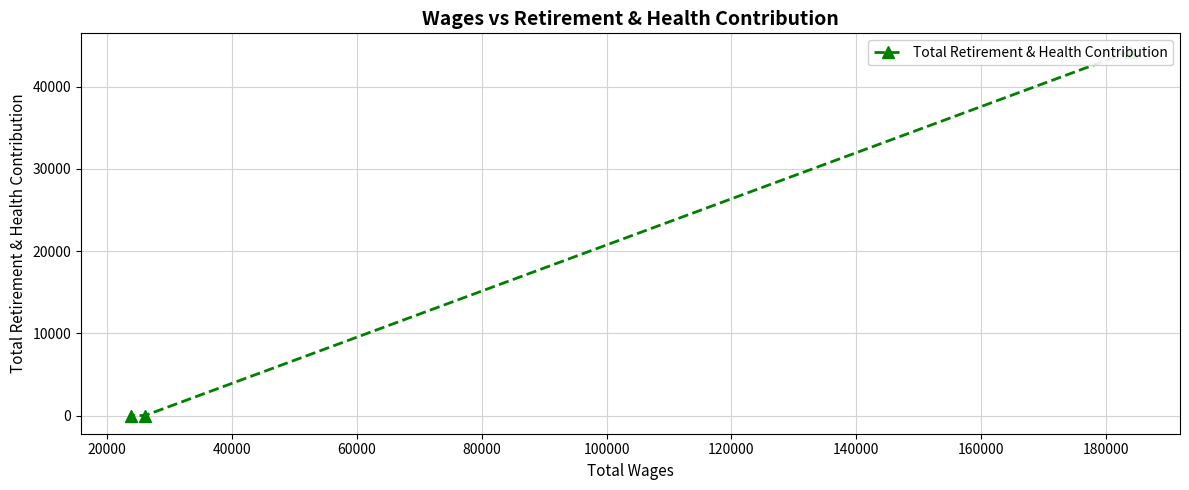

The value at 40000 is 29083. True or false?

False